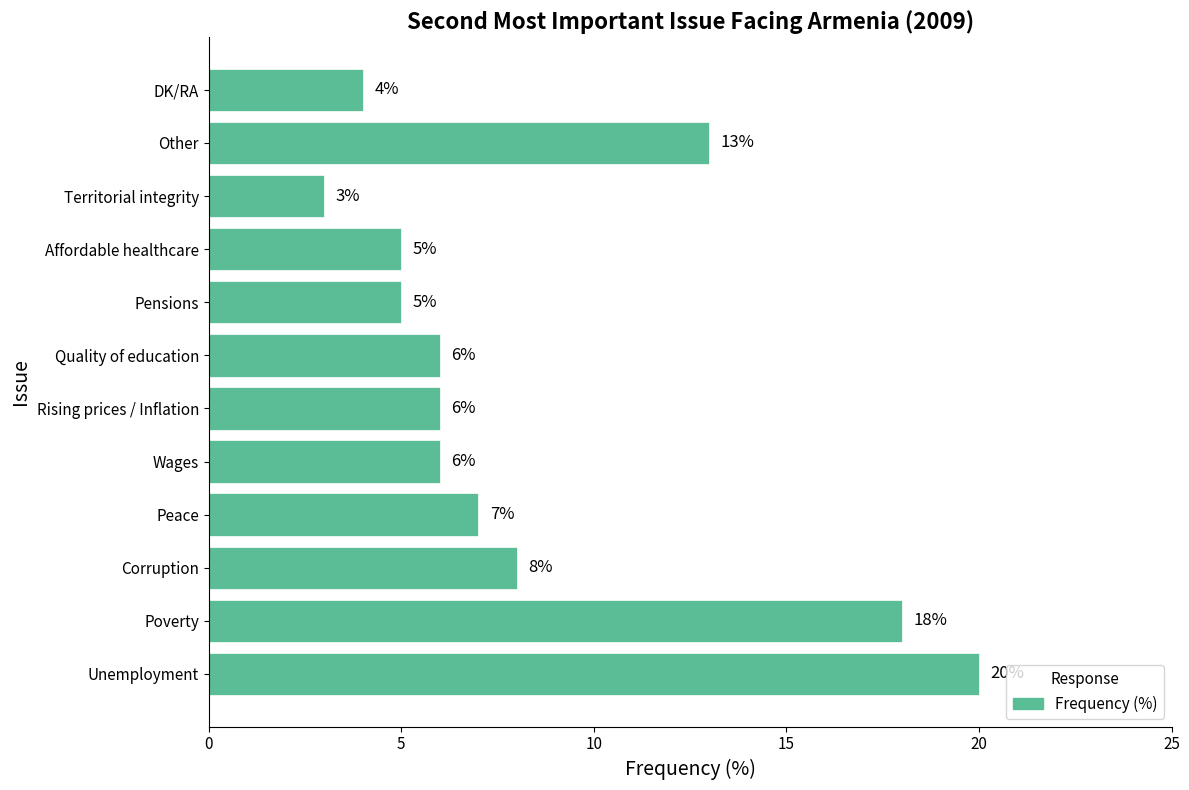

How many data points does each series have?

12